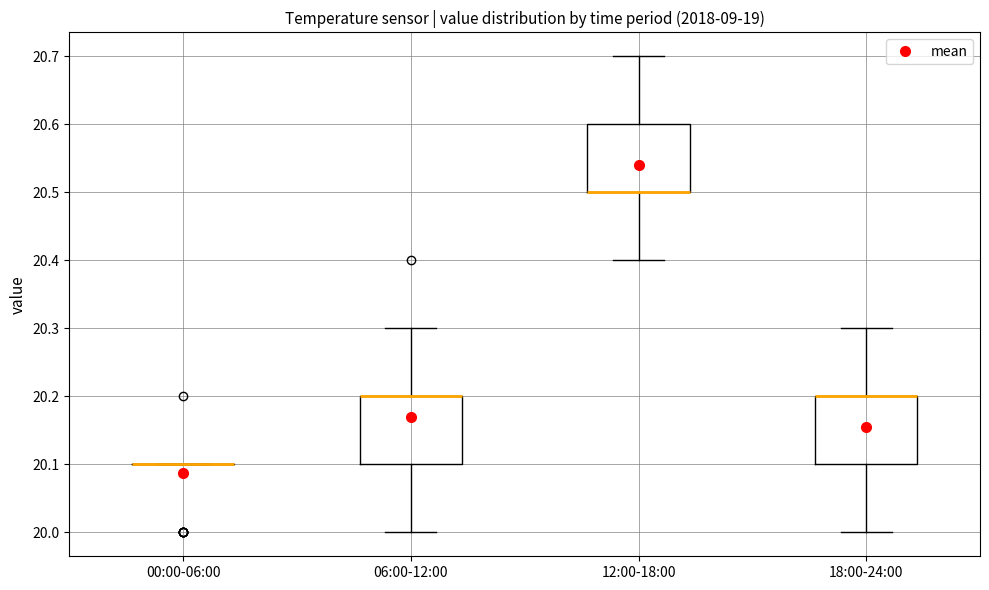

Reading left to right, read every box against the y-axis: the position of its median line, the range the box covers, and the ends of its whiskers. The values are not printed on the chart, so give them approximately, as read against the axis.

00:00-06:00: box collapsed to a line at 20.1, whiskers 20.1 to 20.1
06:00-12:00: median 20.2 (drawn on the box's upper edge), box 20.1 to 20.2, whiskers 20.0 to 20.3
12:00-18:00: median 20.5 (drawn on the box's lower edge), box 20.5 to 20.6, whiskers 20.4 to 20.7
18:00-24:00: median 20.2 (drawn on the box's upper edge), box 20.1 to 20.2, whiskers 20.0 to 20.3